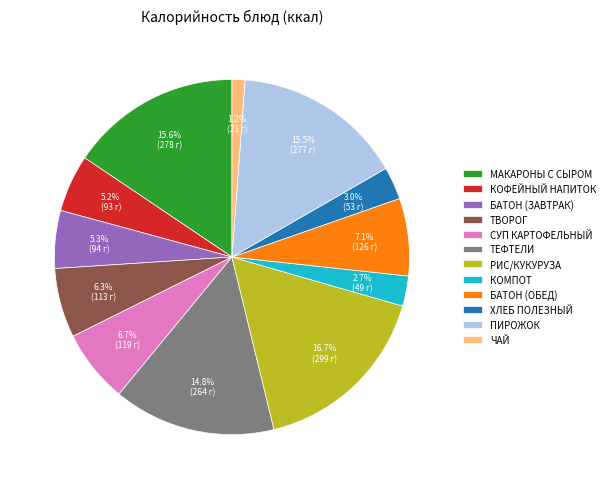

How many segments does this pie chart have?

12